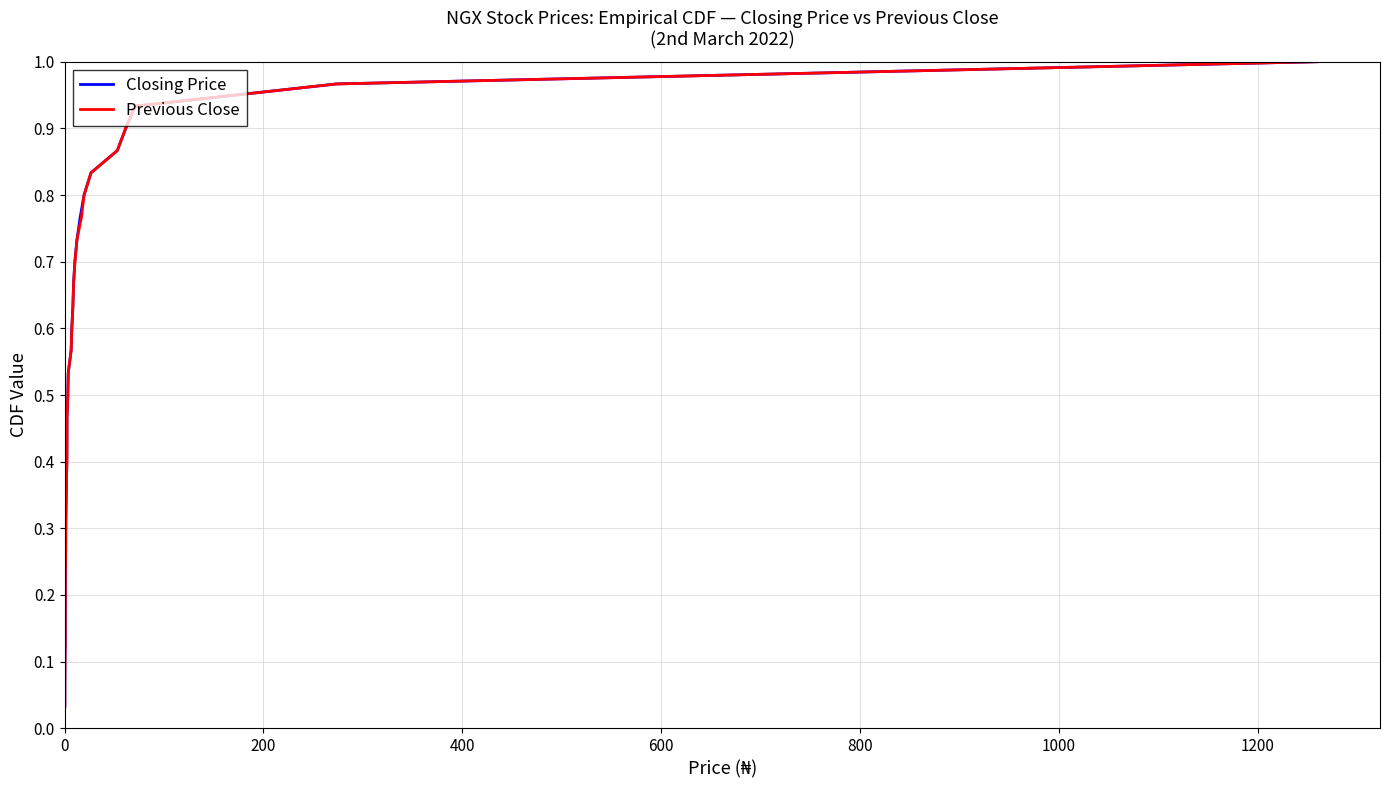

What are all the series names shown in the legend?

Closing Price, Previous Close